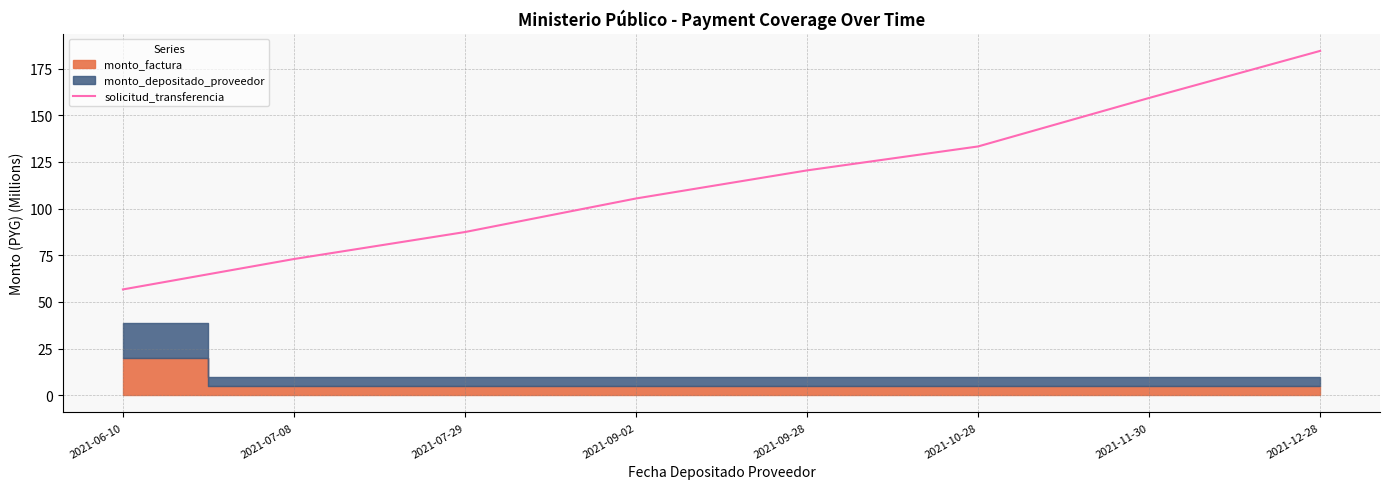

Which has a higher value, 2021-06-10 or 2021-11-30?

2021-11-30